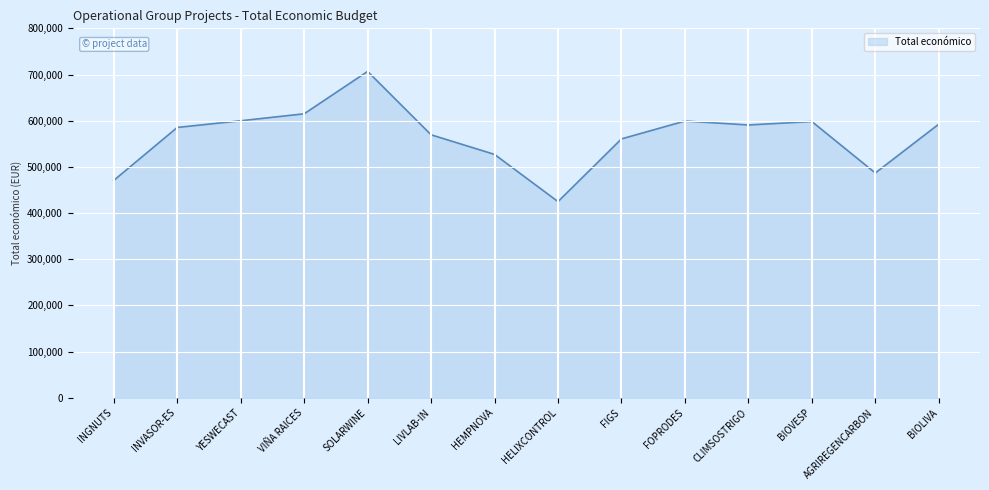

What is the change in value from INVASOR-ES to HELIXCONTROL?

-160626